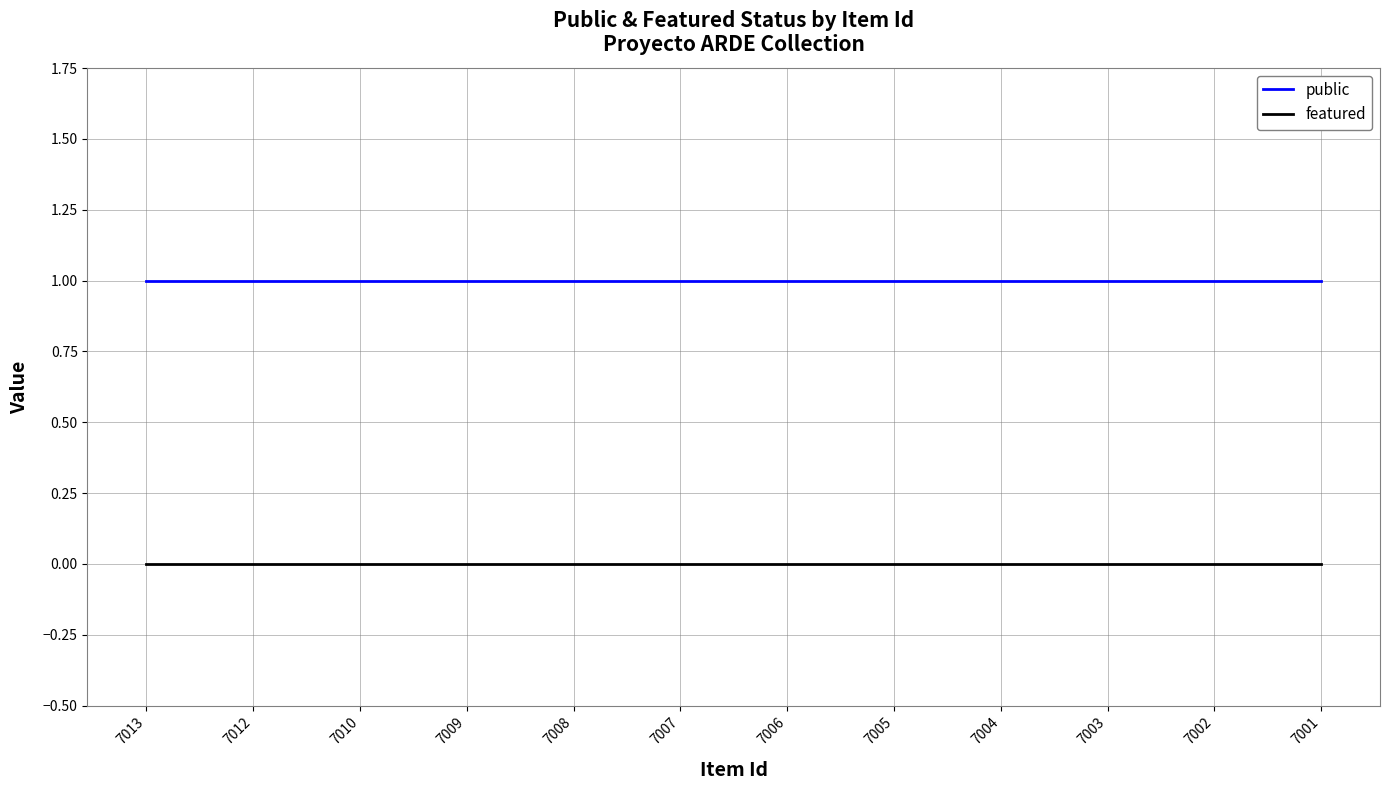

Which series has the largest total across all categories?

public